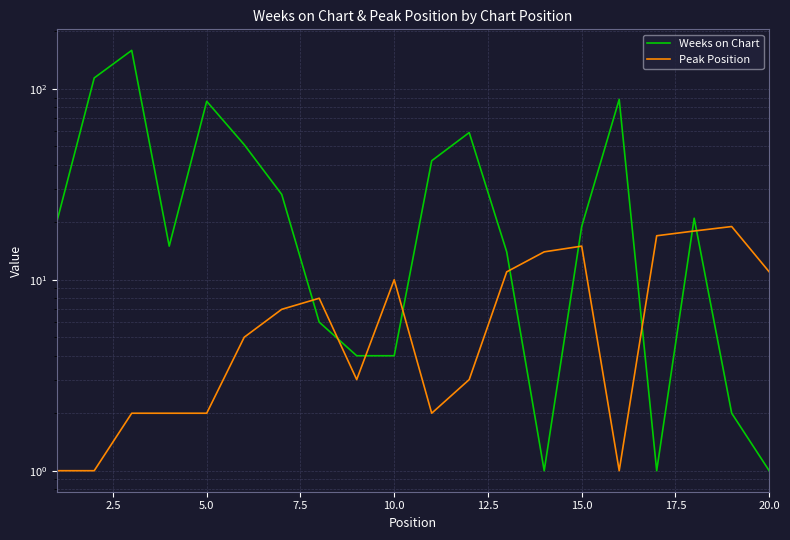

How many categories are shown in the chart?

20